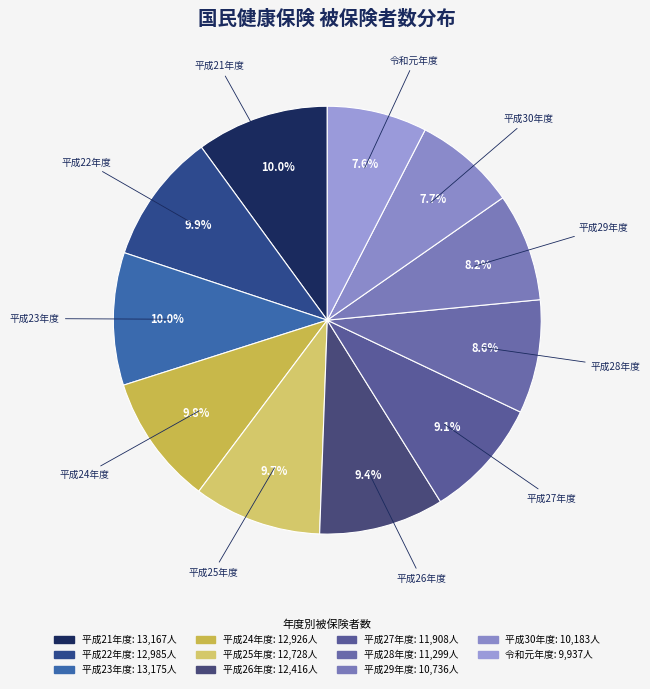

To the nearest percent, what portion does 平成28年度 represent?

9%